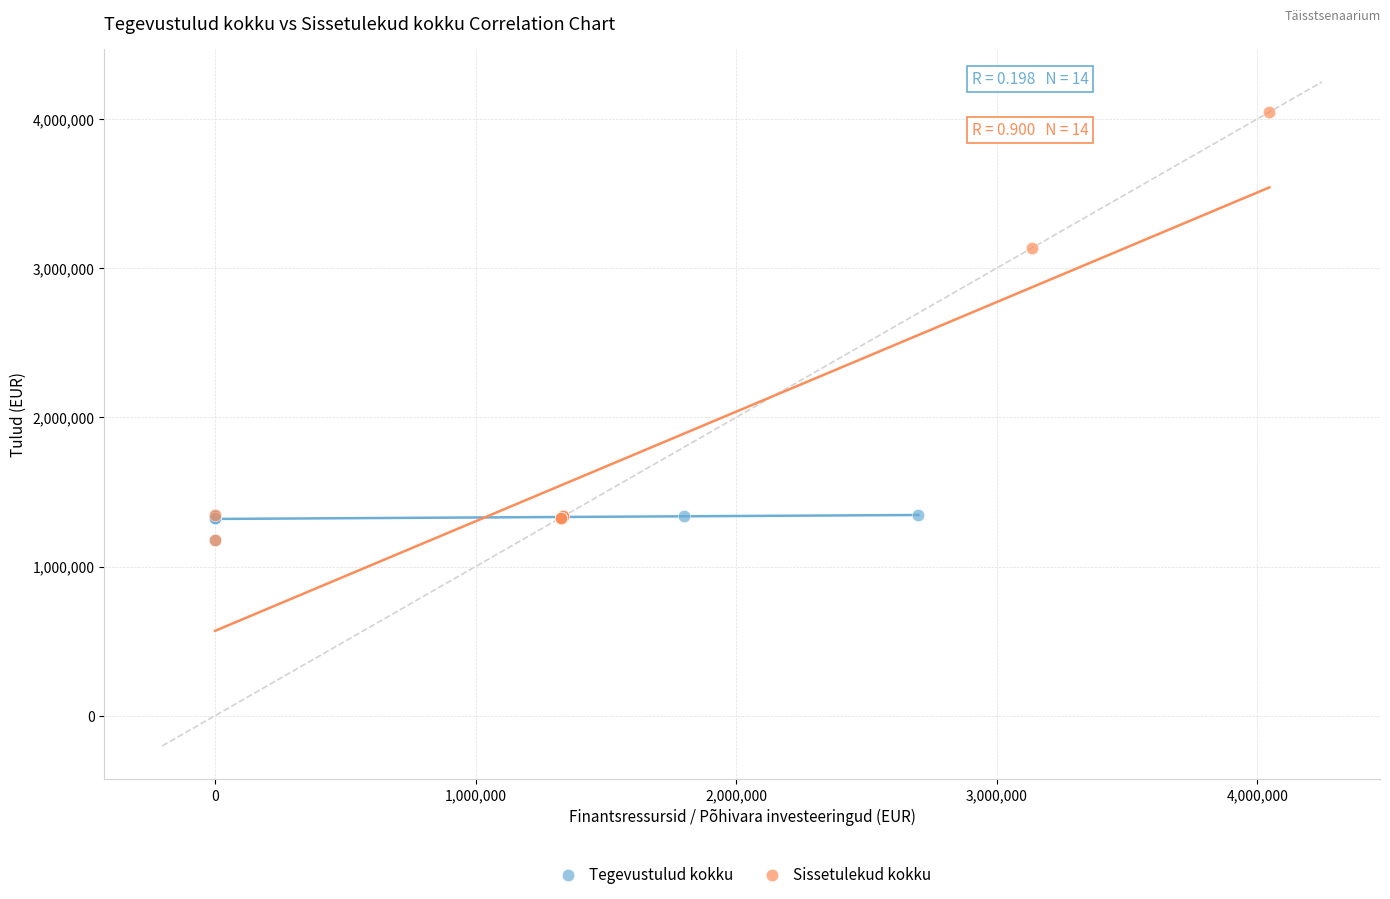

Which series has the largest Y range (max minus min)?

Sissetulekud kokku